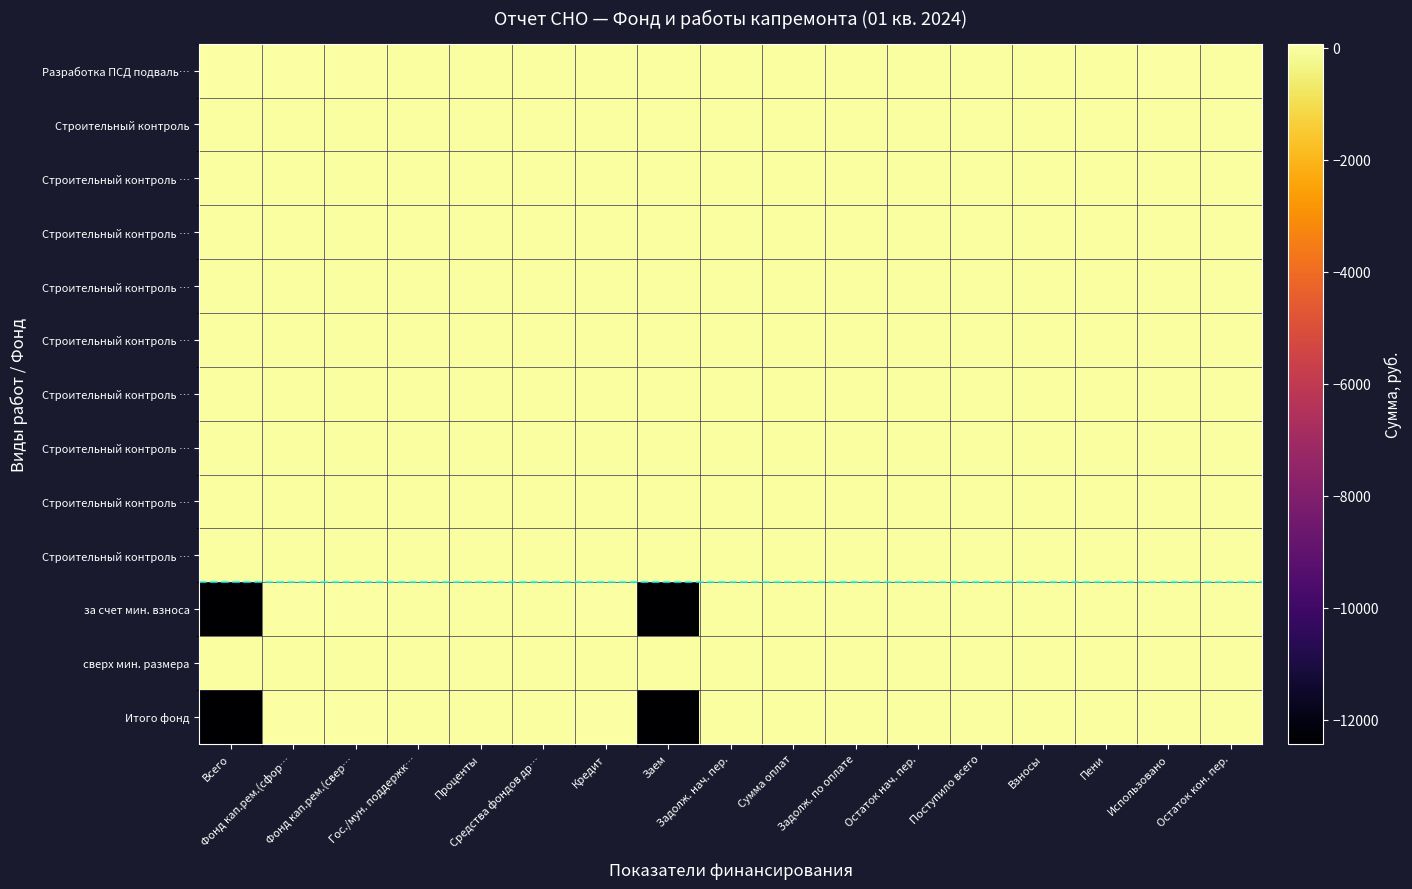

How many categories are shown in the chart?

17